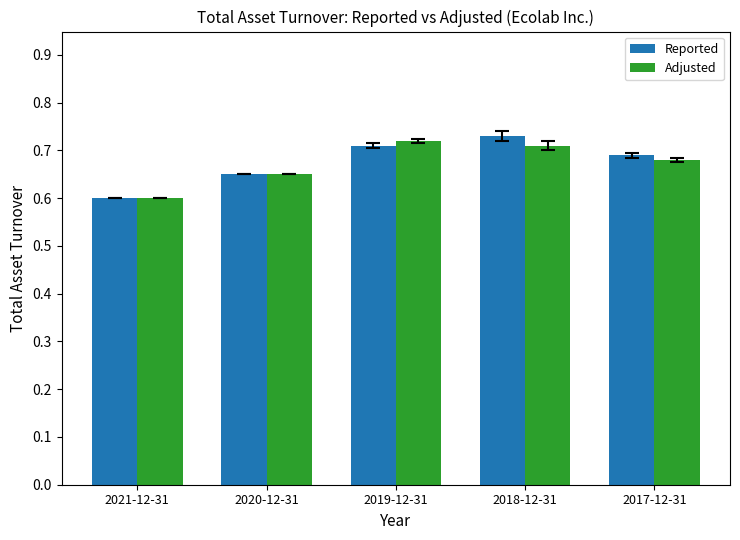

Count the Reported values in the range 0 to 1.

5